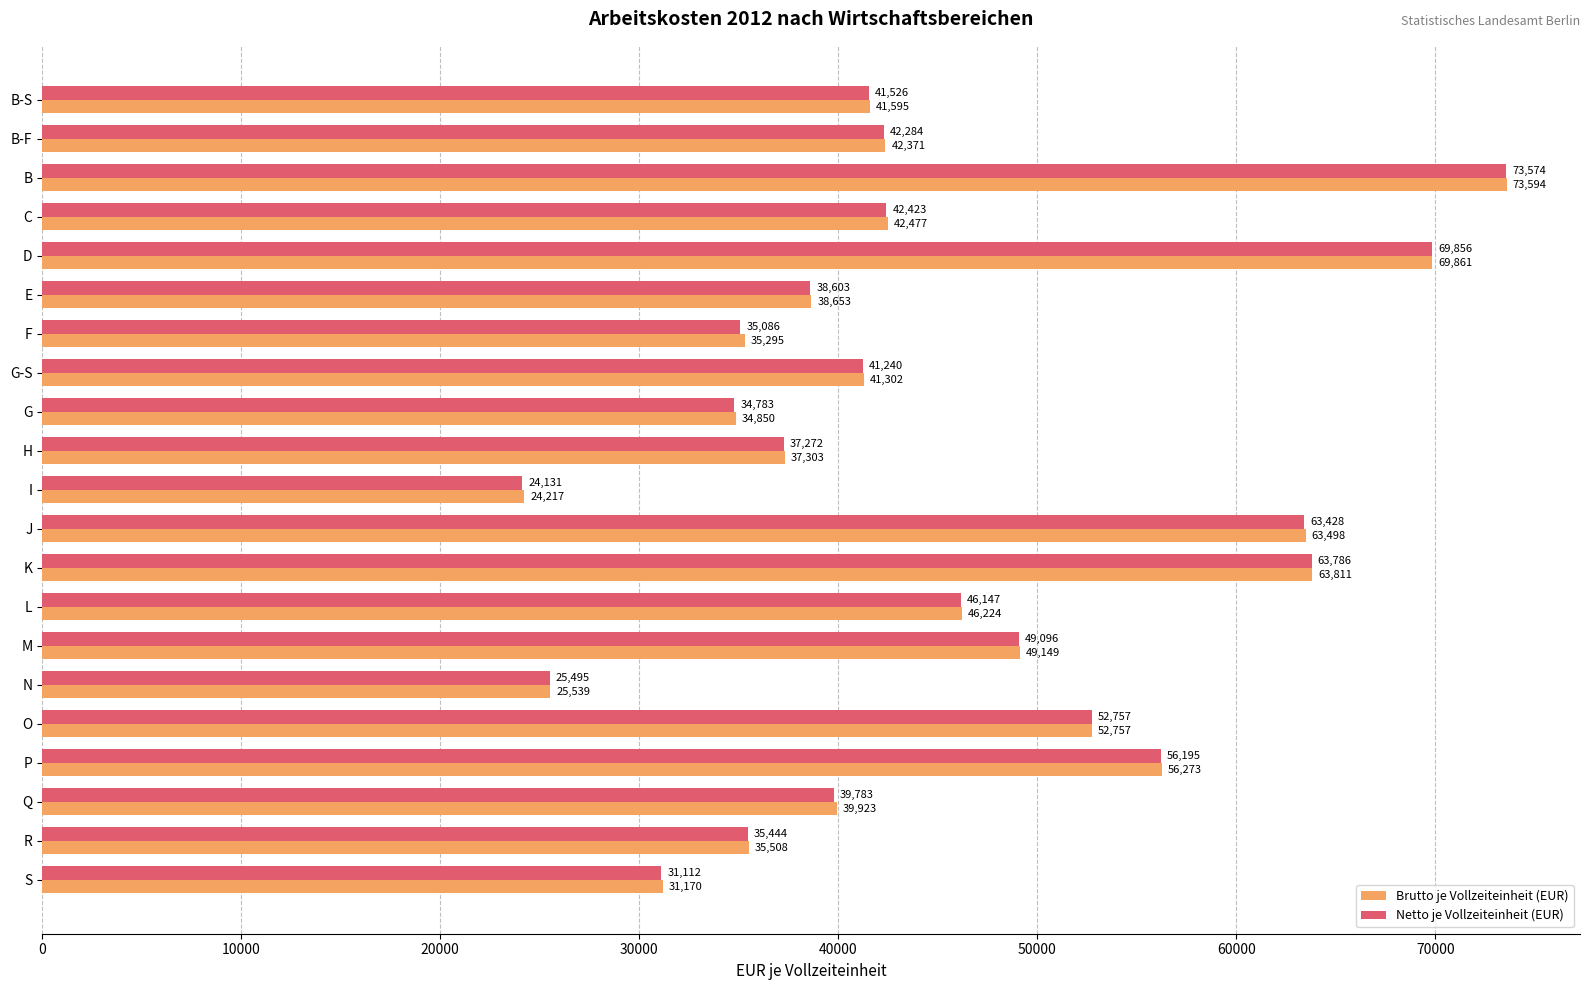

At which category does the chart reach its minimum across all series?

I